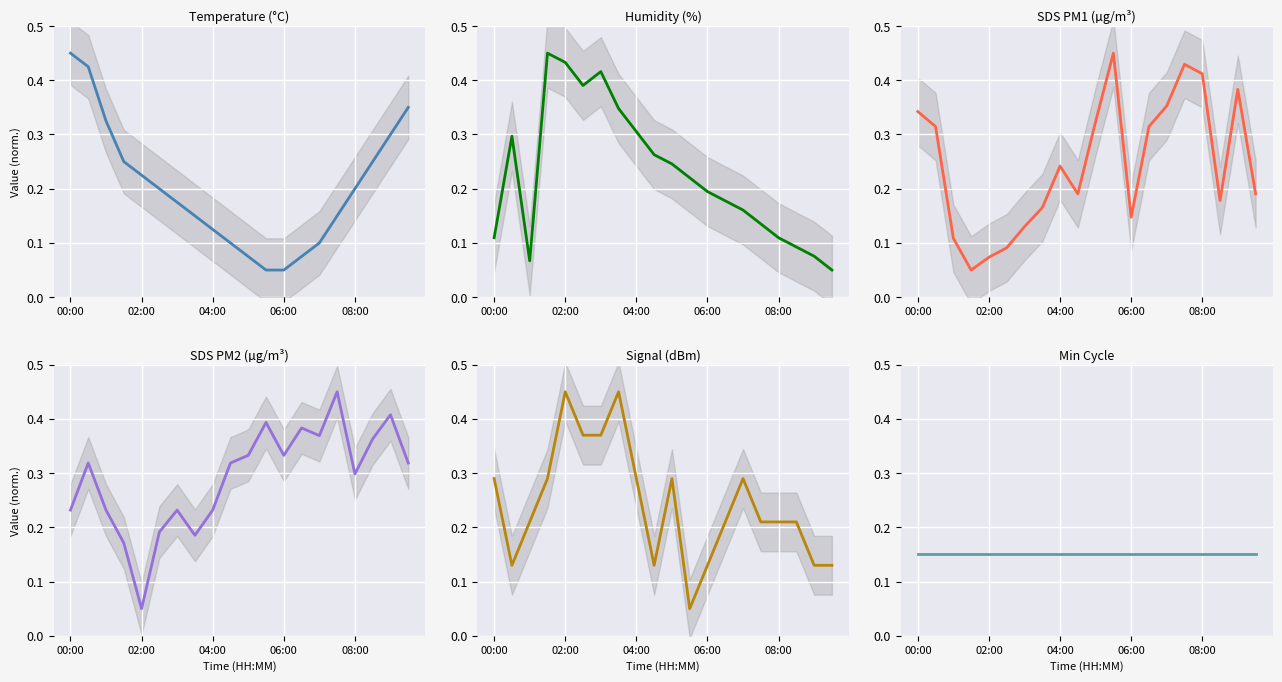

Which series has the widest spread of values?

Temp